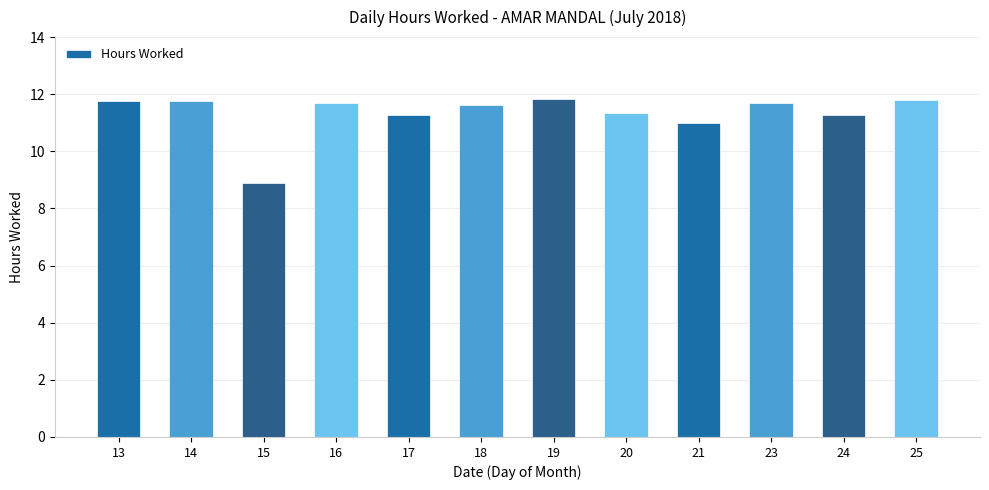

Reading left to right, transcribe all the data shown in this chart.

11.8	11.8	8.9	11.7	11.3	11.6	11.8	11.3	11.0	11.7	11.3	11.8